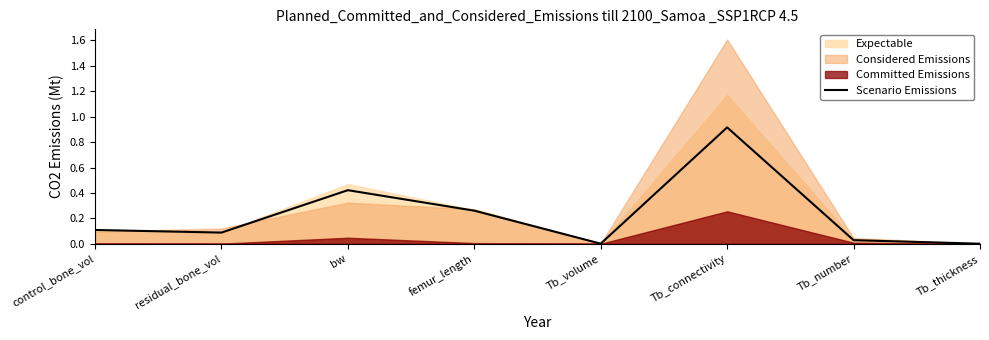

Which label corresponds to the smallest value in the chart?

Tb_thickness